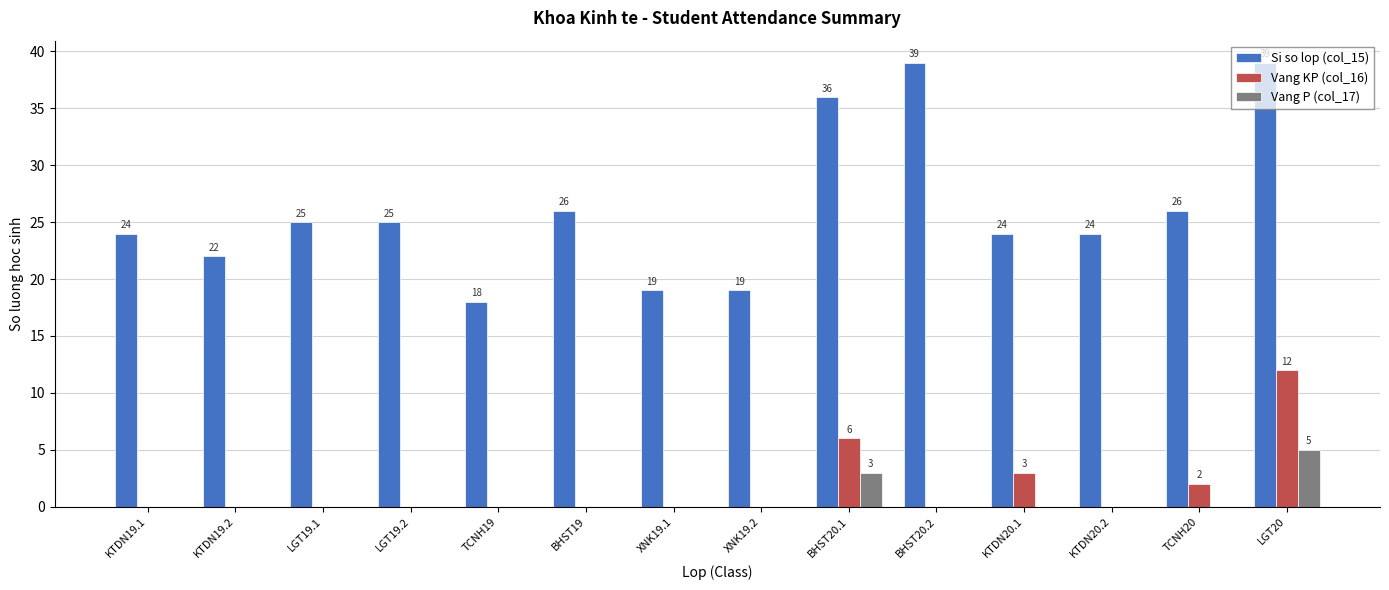

Which series changed the most between KTDN19.1 and XNK19.2?

Si so lop (col_15)